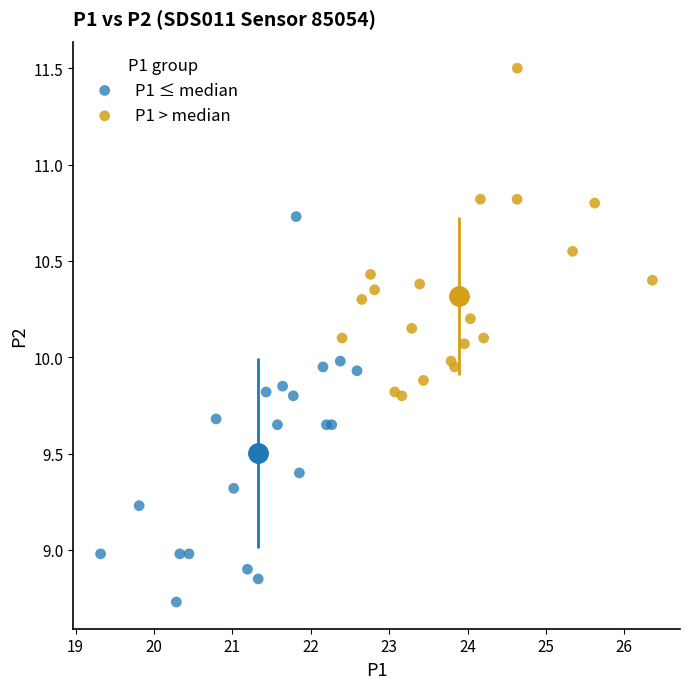

Which series contains the highest Y value?

P1 > median